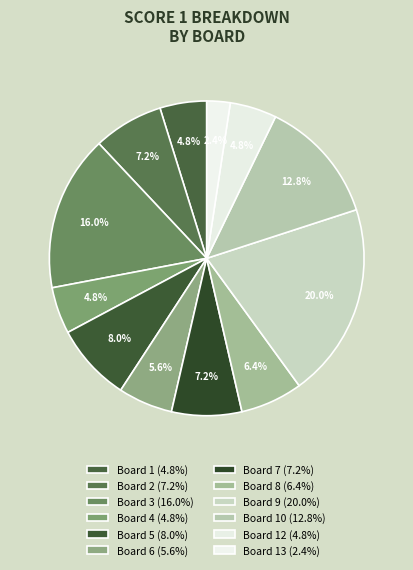

How many slices are in this pie chart?

12